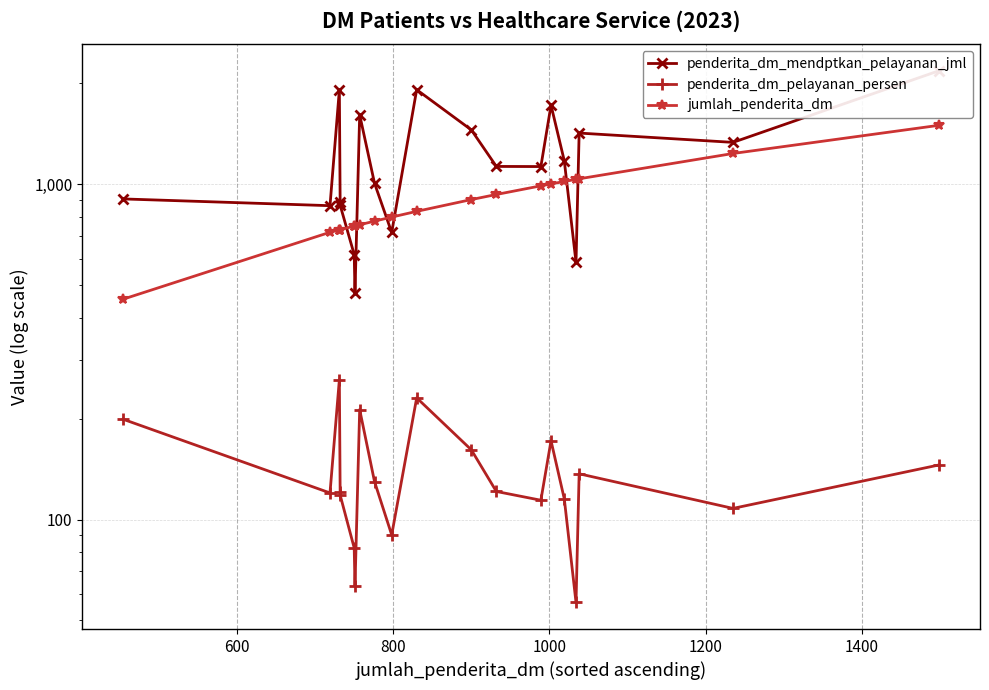

Is this an area chart (filled region under the line)?

No